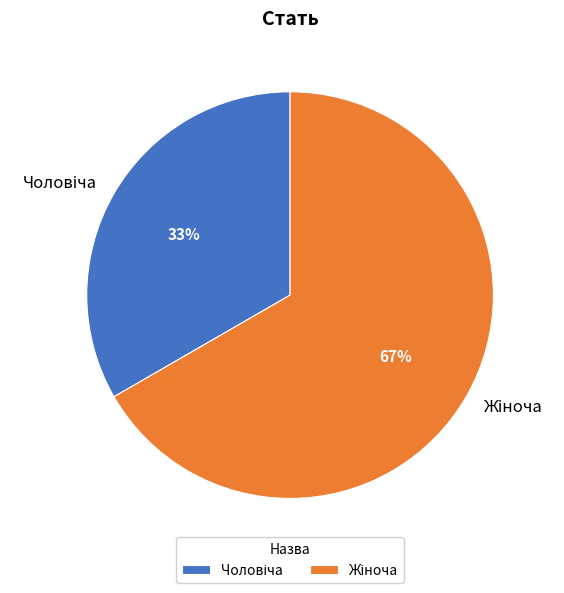

How many slices are in this pie chart?

2